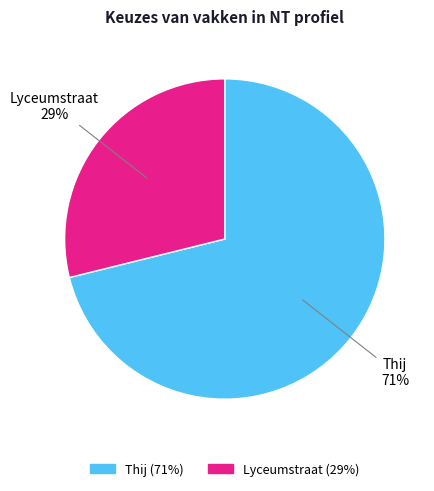

How many segments does this pie chart have?

2